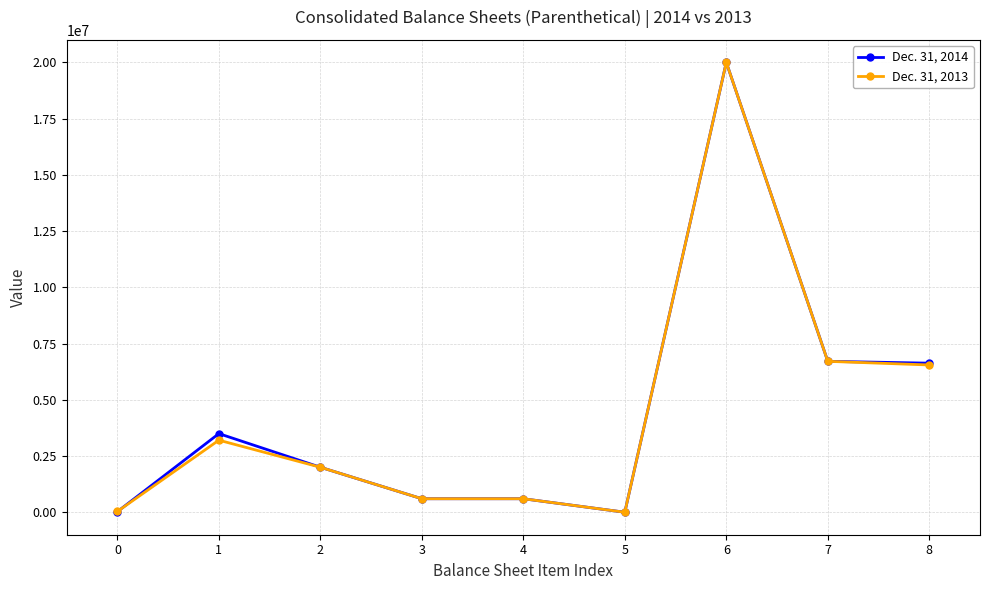

True or false: Dec. 31, 2013 has more than 1 points higher than both neighbors.

True